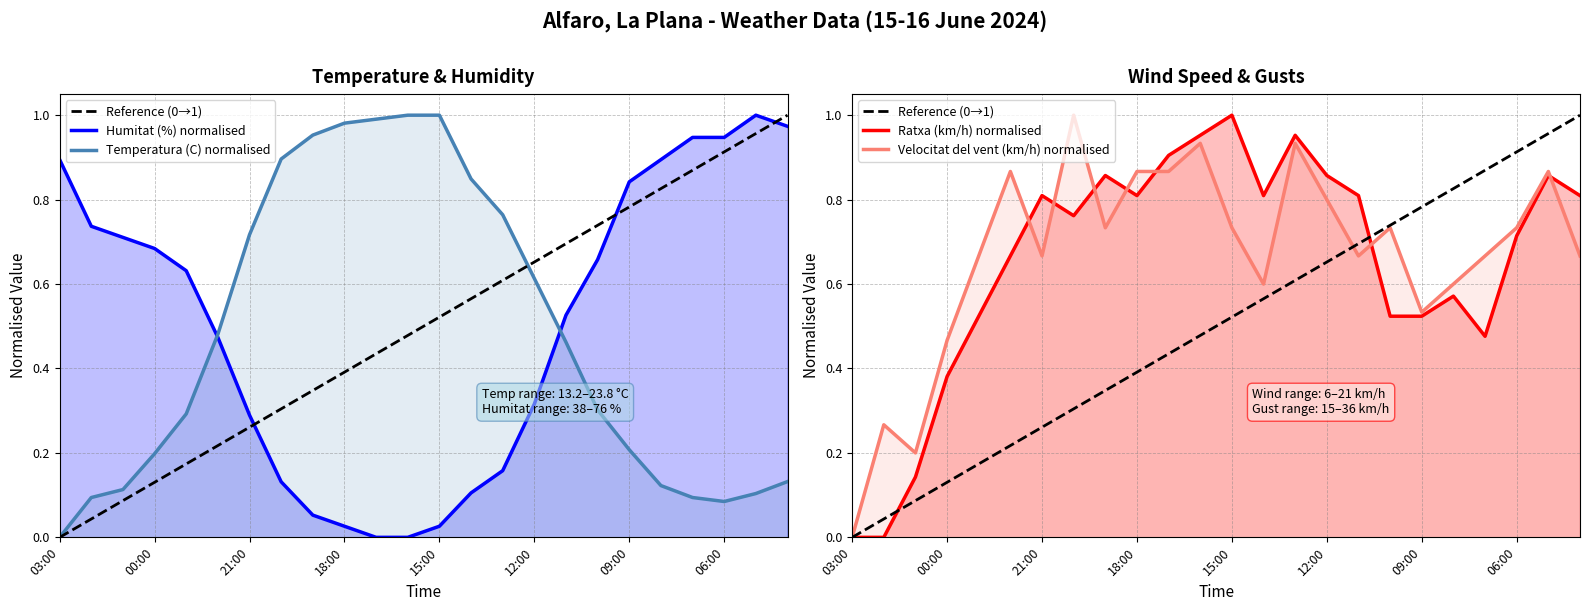

Between 02:00 and 05:00, which is larger?

05:00